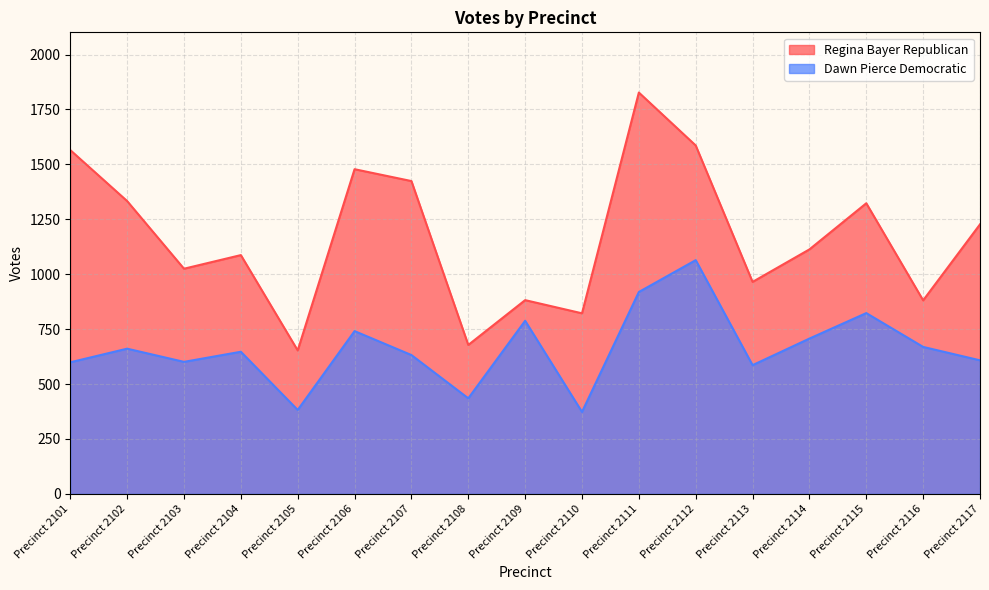

What is the total value across all series at Precinct 2111?

2746